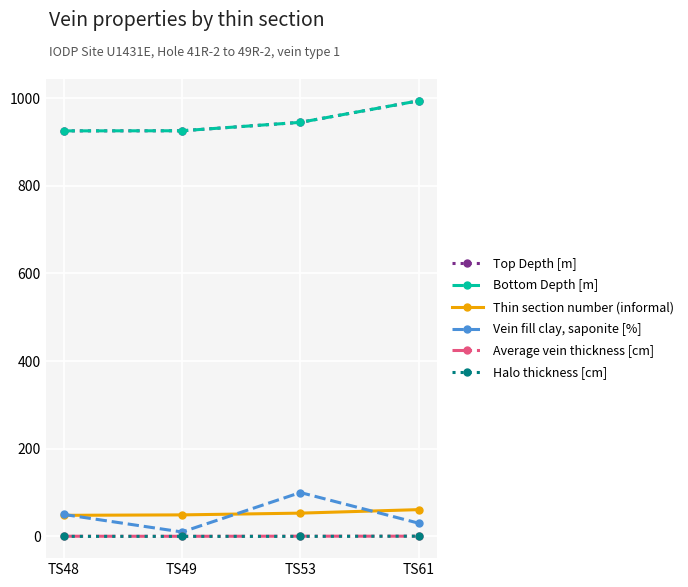

Is it true that Vein fill clay, saponite [%] equals 146.0 at TS53?

False